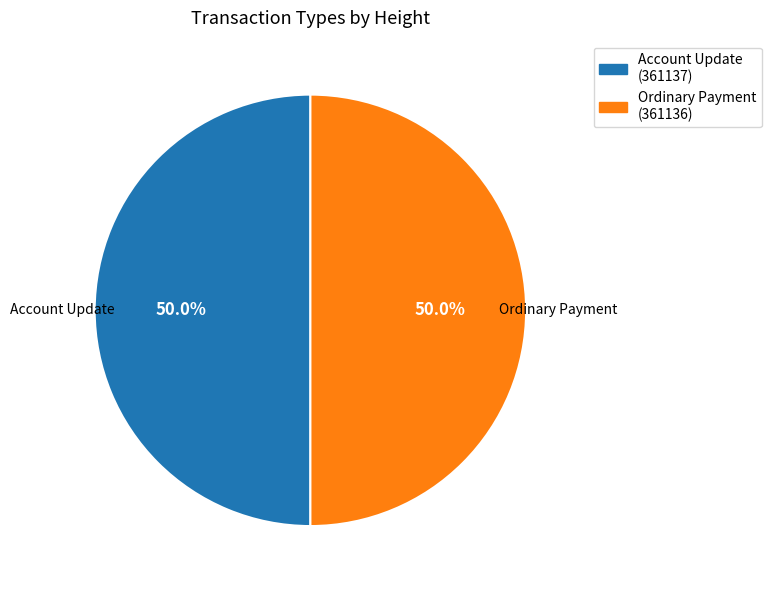

How much of the chart is everything except Ordinary Payment?

50.0%